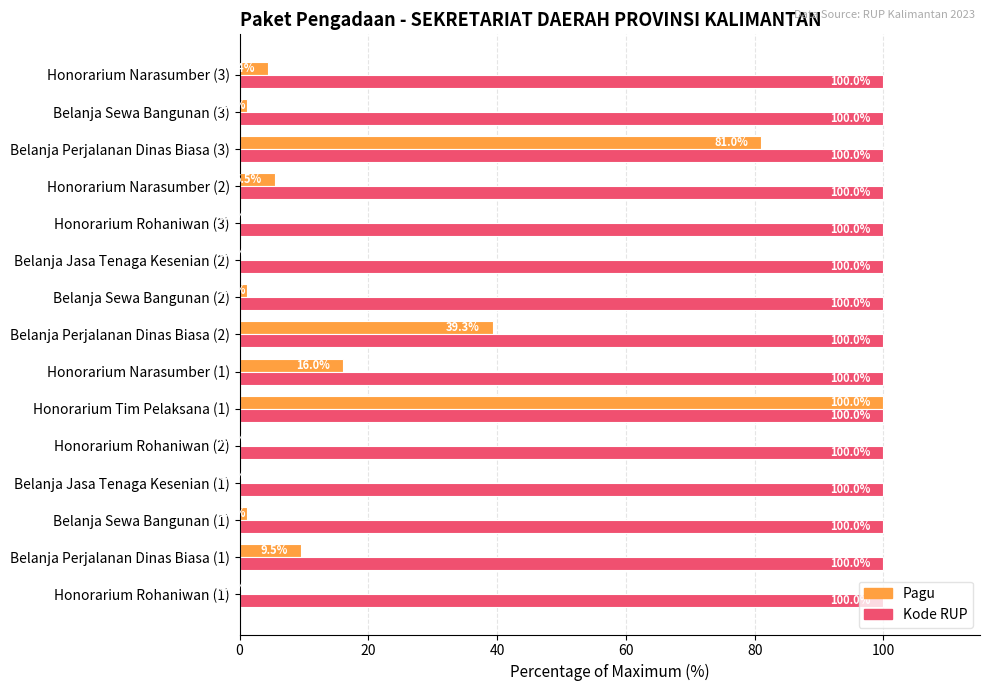

True or false: Pagu has a value of 1.2 at Belanja Sewa Bangunan (1).

True